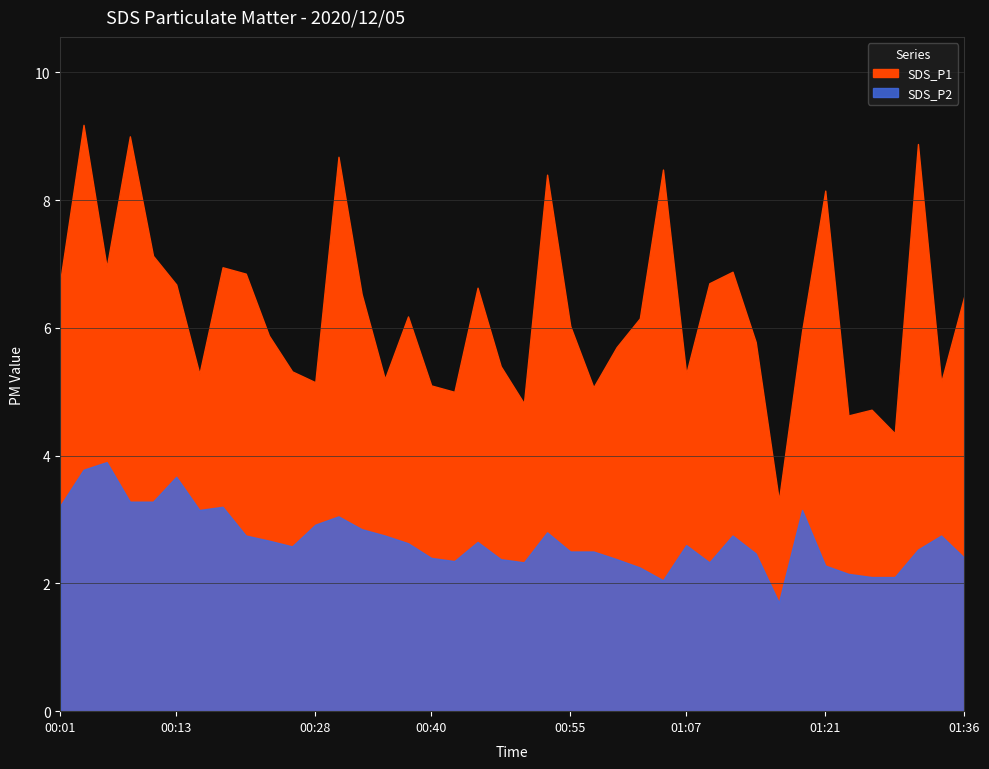

The SDS_P2 series shows 2.3 at 00:50. True or false?

True